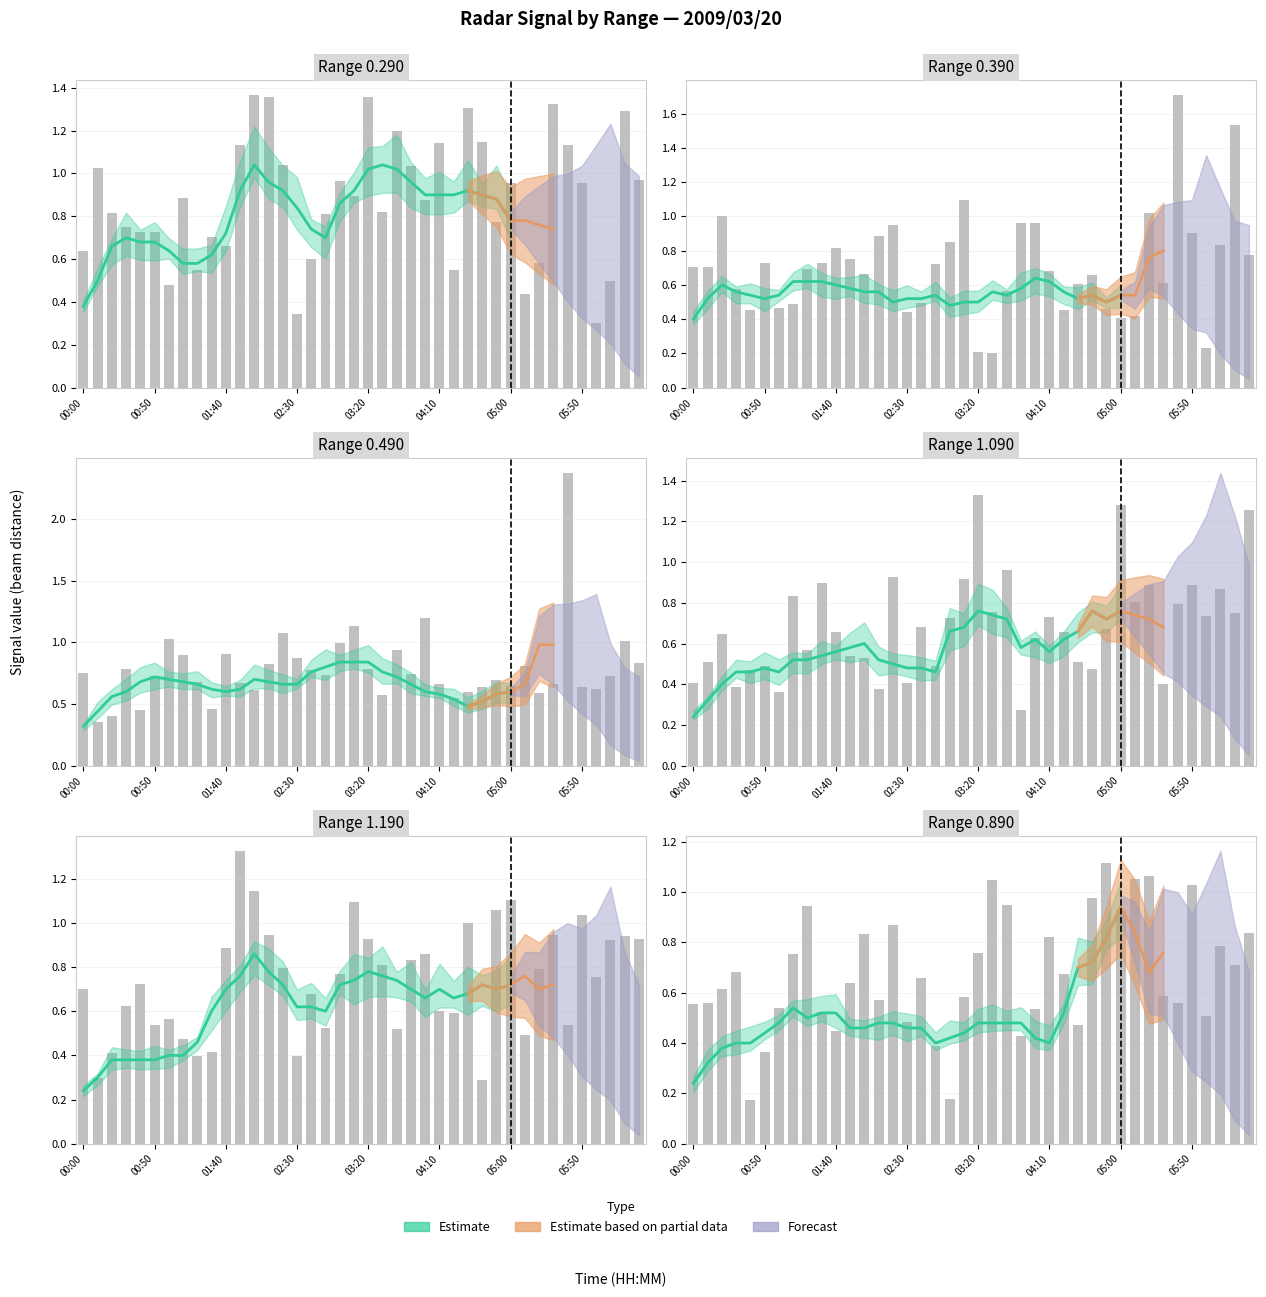

At which category does the chart reach its minimum across all series?

02:40